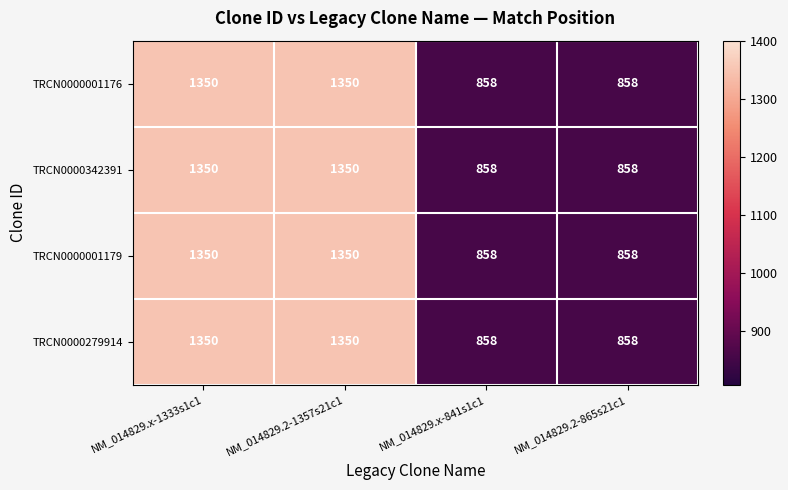

True or false: TRCN0000001176 has a value of 1350 at NM_014829.x-1333s1c1.

True